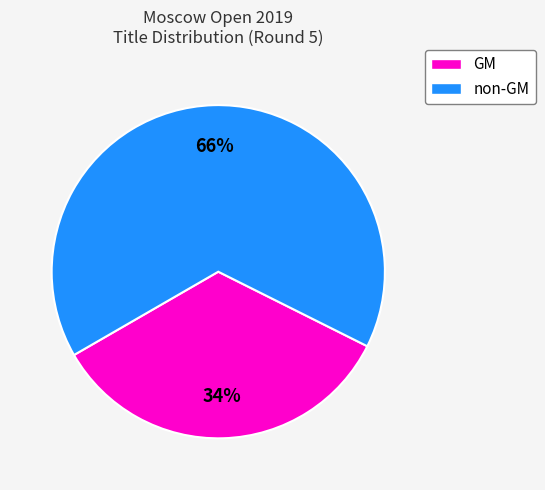

Does any single category account for the majority?

Yes